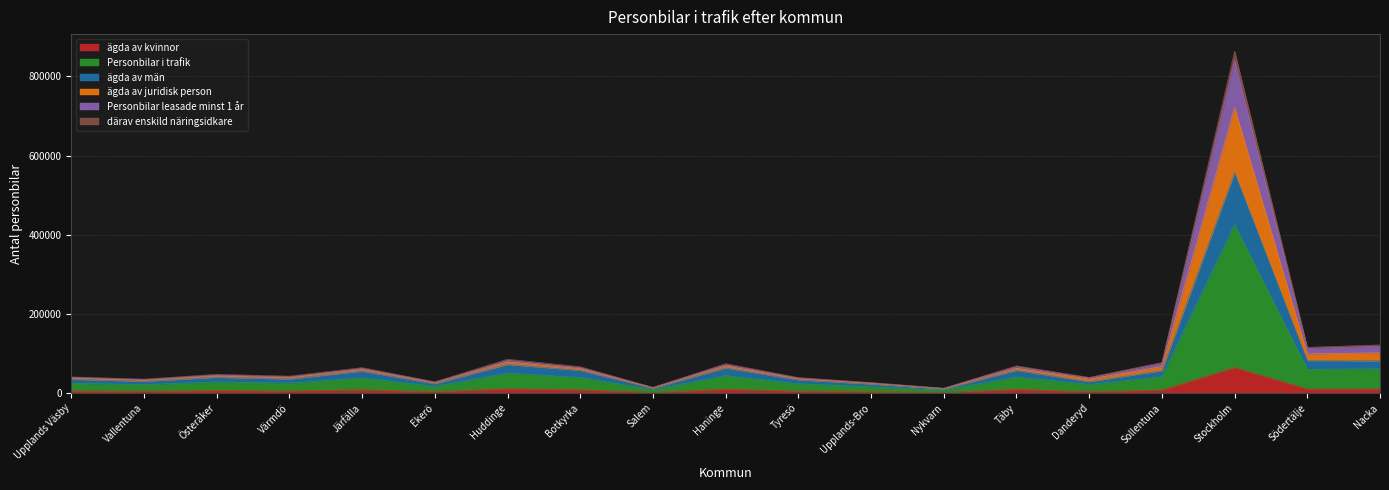

At which label does ägda av kvinnor reach its peak?

Stockholm